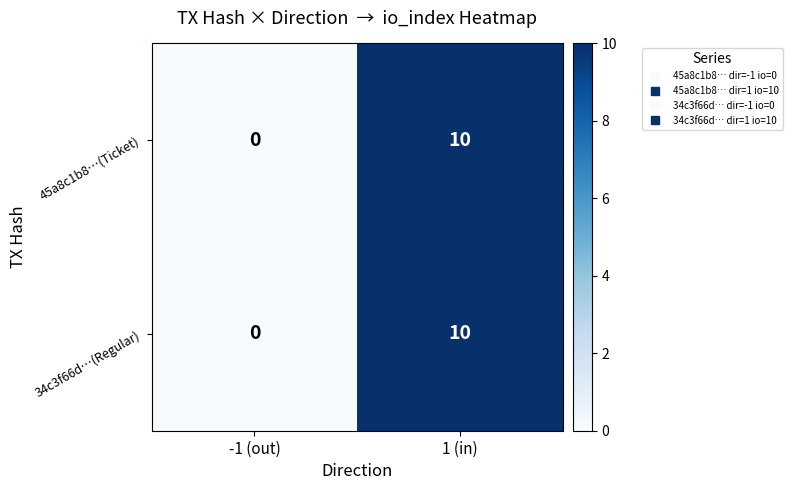

What is the highest value of the 45a8c1b8…(Ticket) series?

10